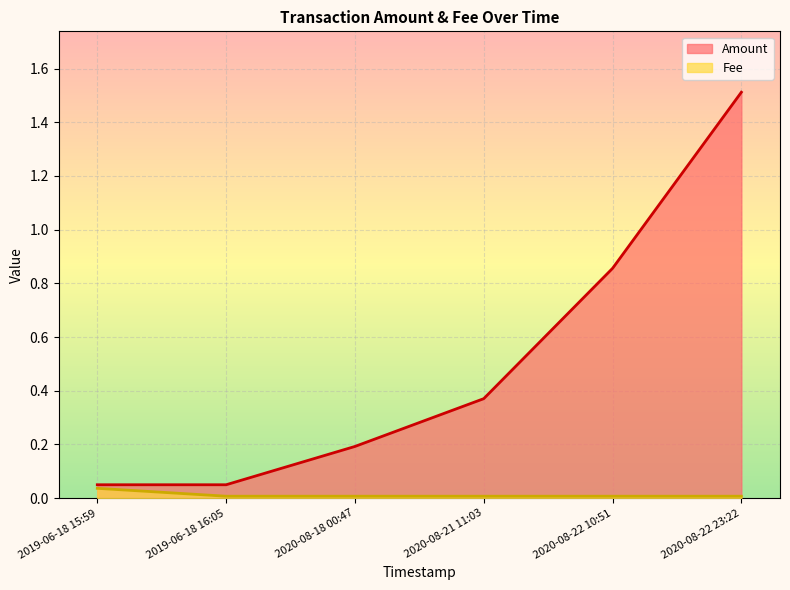

Which category has the highest value across all series?

2020-08-22 23:22